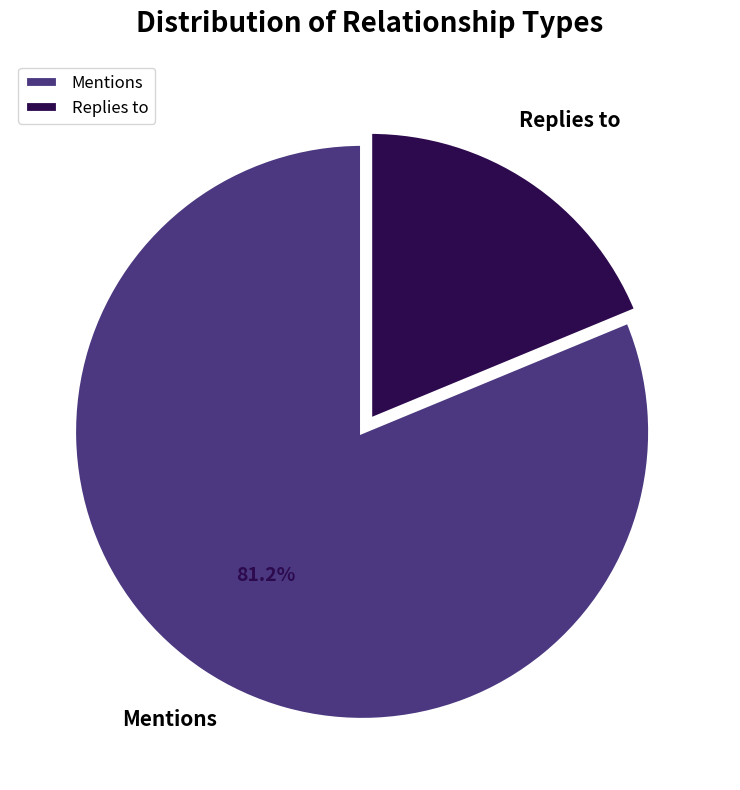

Does Replies to account for over 50% of the chart?

No